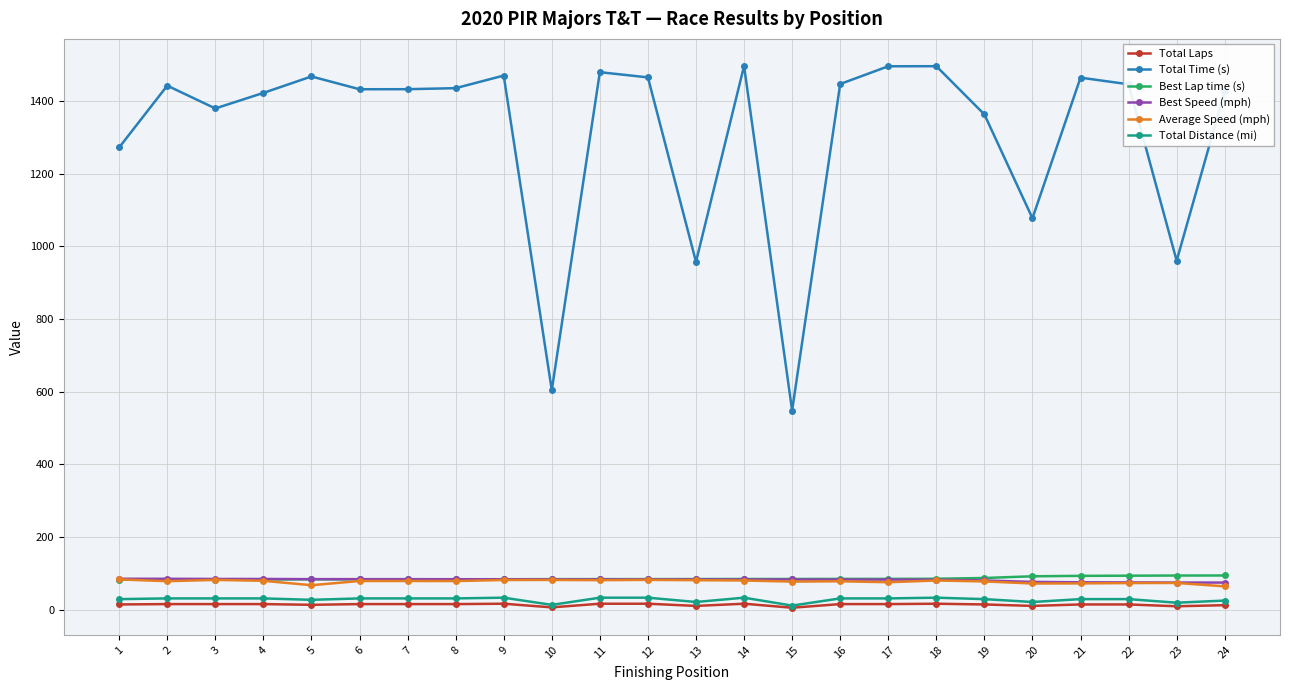

How many lines are shown in the chart?

6